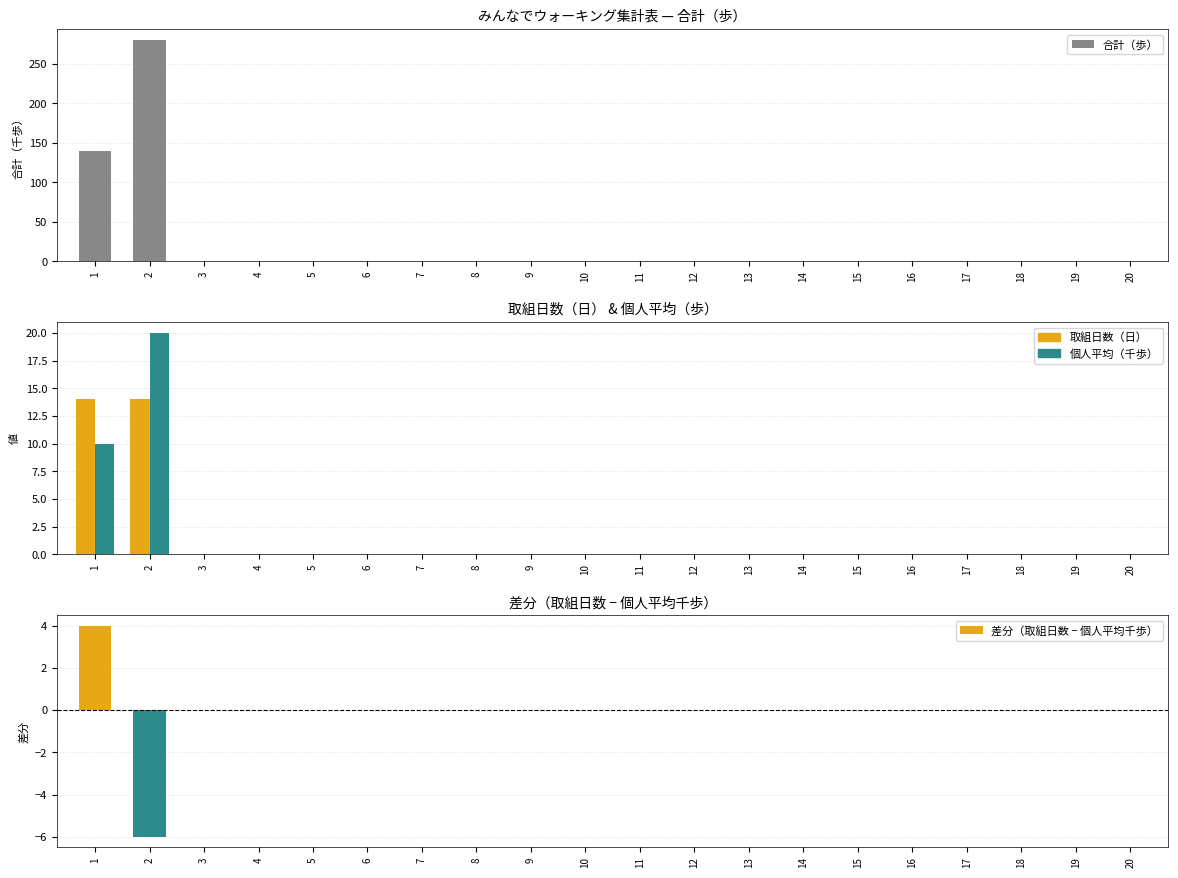

Between 4 and 17, which series saw the biggest shift?

合計（歩）